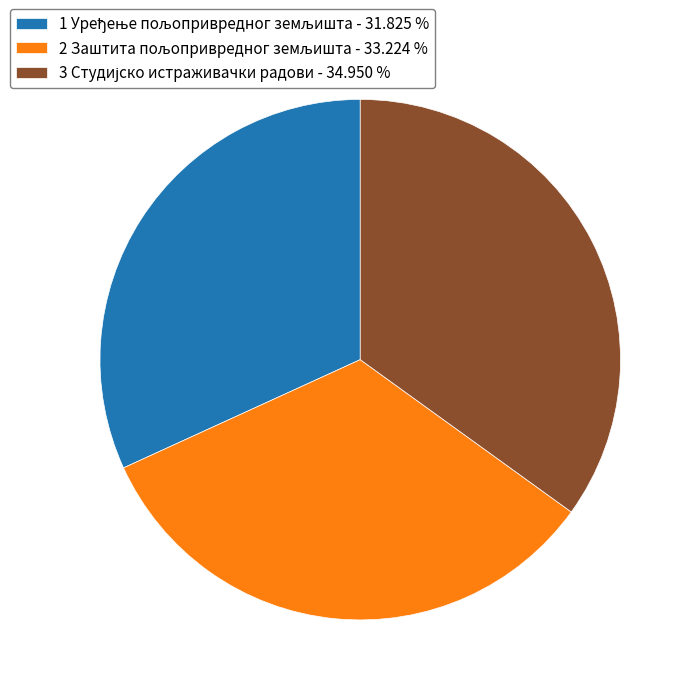

Does any single category account for the majority?

No